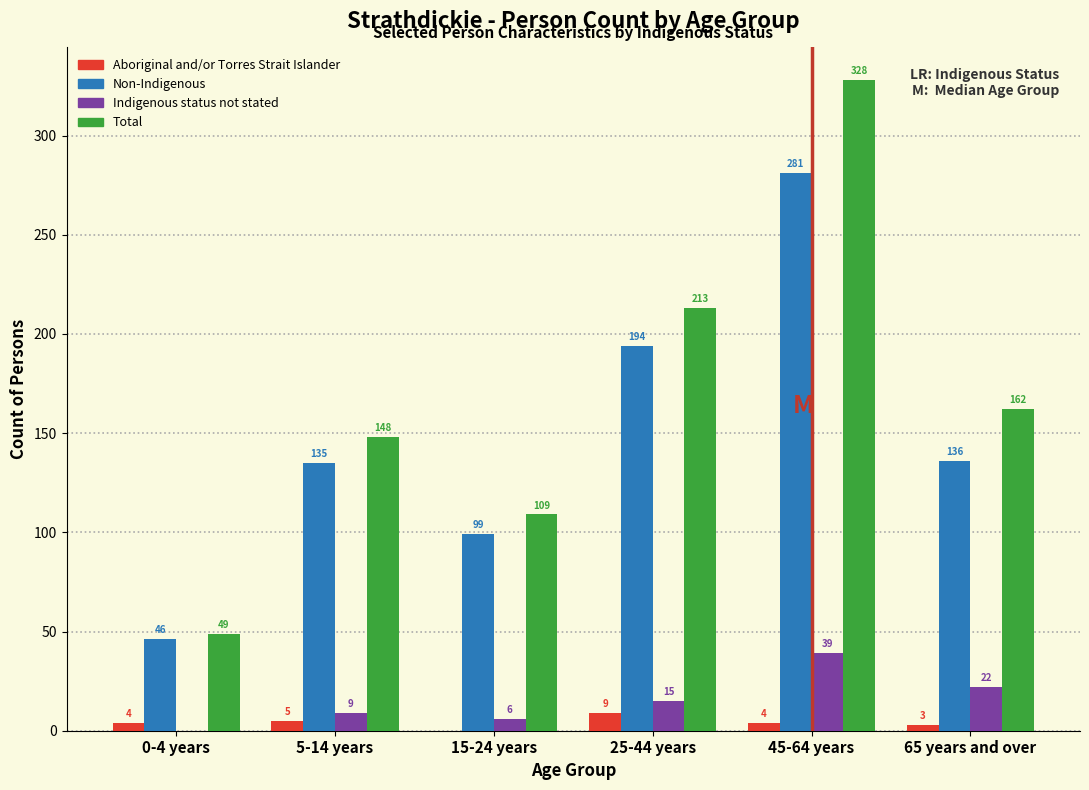

Reading left to right, list all the values displayed in this chart.

Aboriginal and/or Torres Strait Islander: 0-4 years=4	5-14 years=5	15-24 years=0	25-44 years=9	45-64 years=4	65 years and over=3
Non-Indigenous: 0-4 years=46	5-14 years=135	15-24 years=99	25-44 years=194	45-64 years=281	65 years and over=136
Indigenous status not stated: 0-4 years=0	5-14 years=9	15-24 years=6	25-44 years=15	45-64 years=39	65 years and over=22
Total: 0-4 years=49	5-14 years=148	15-24 years=109	25-44 years=213	45-64 years=328	65 years and over=162